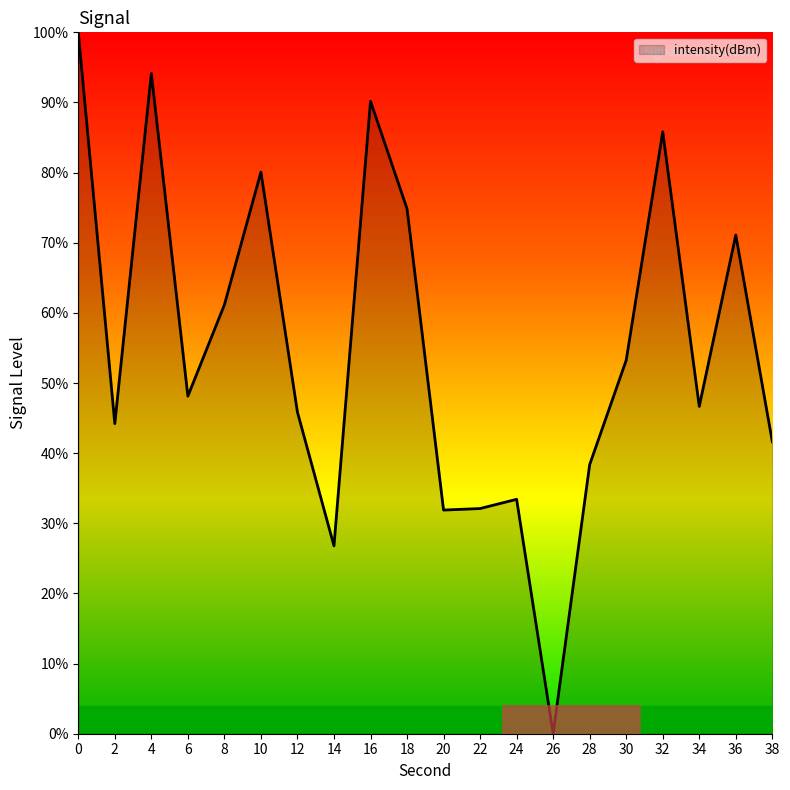

Is it true that the value at 16 is 128.3?

False